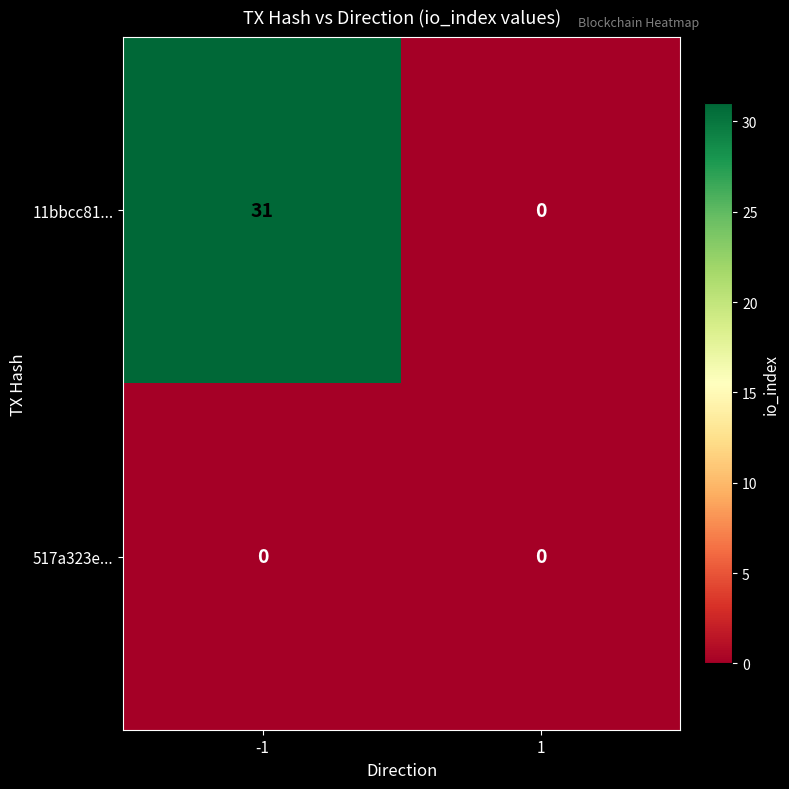

At which category is the sum across all series the highest?

-1